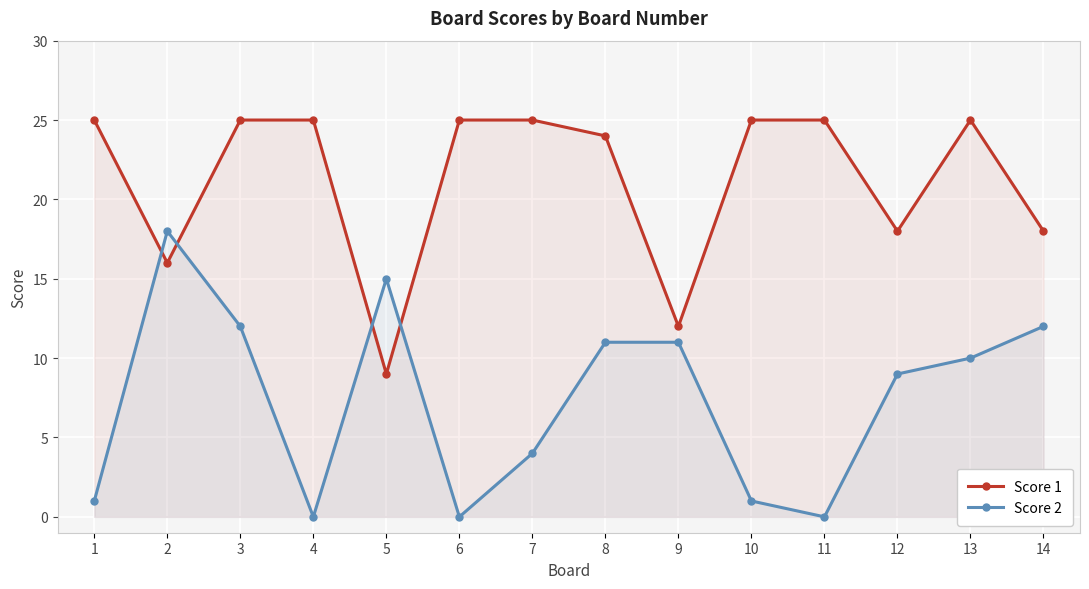

In Score 1, how many points are lower than both neighbors (excluding endpoints)?

4